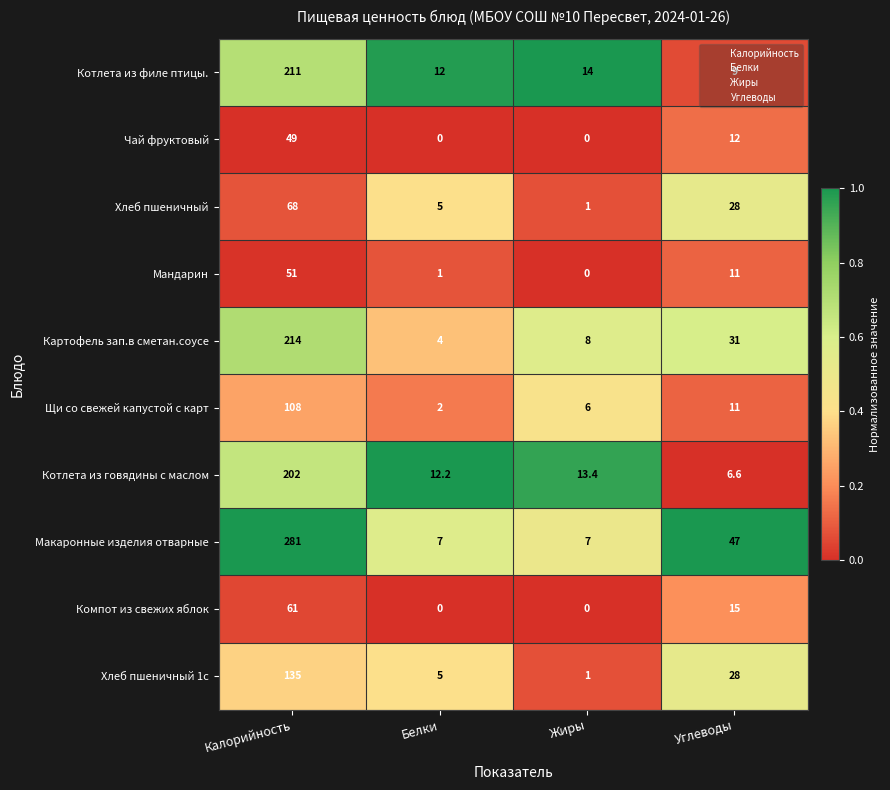

What is the average value of the Хлеб пшеничный series?

25.5